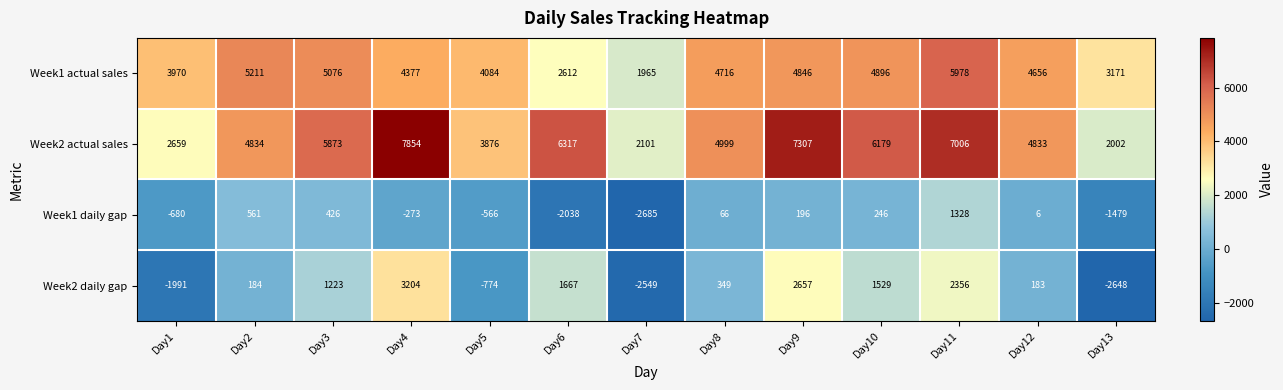

What is the maximum value for Week1 daily gap?

1328